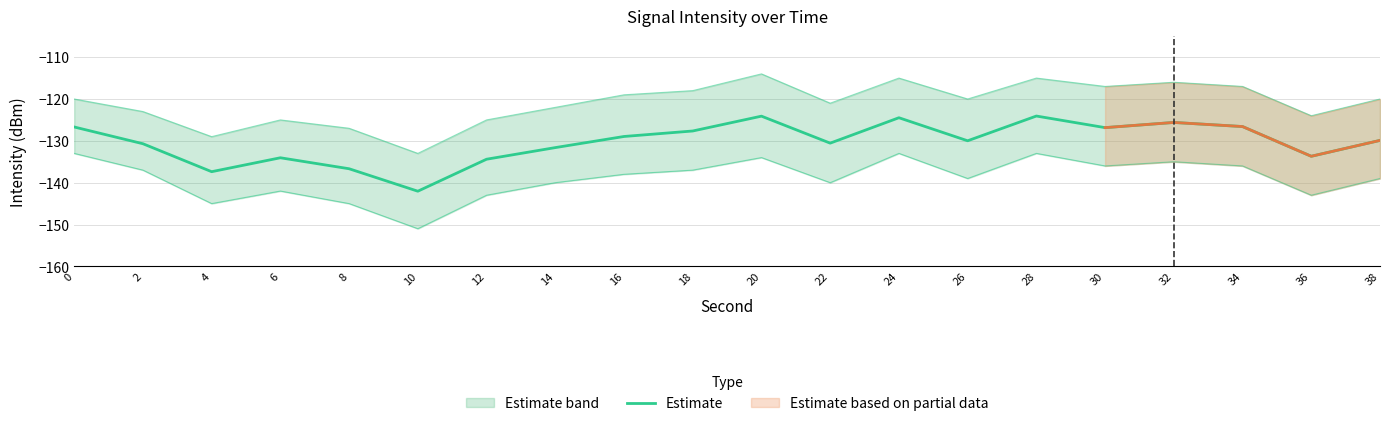

How many values are below -129?

11